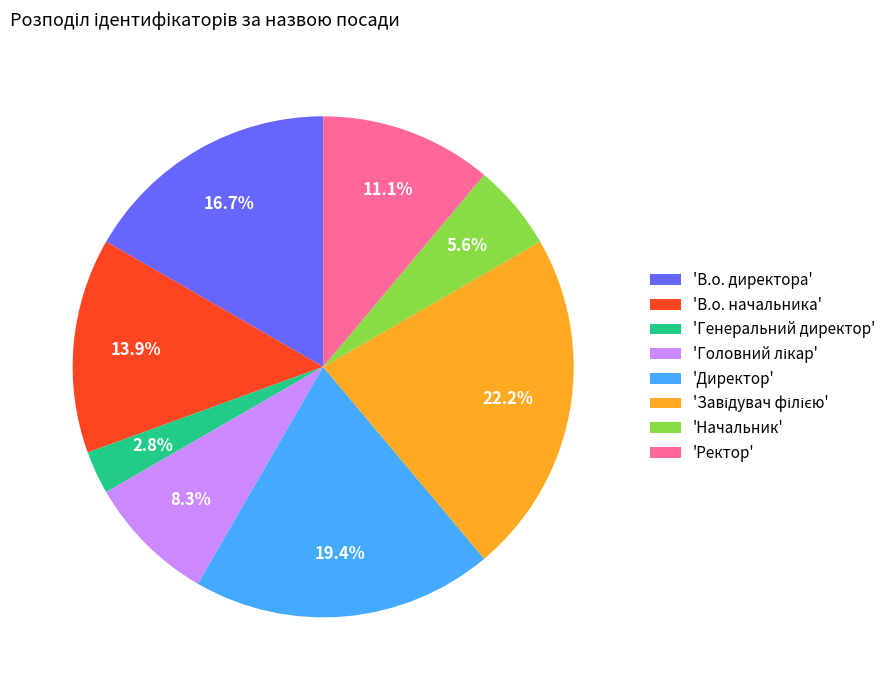

Which slice is the smallest?

'Генеральний директор'